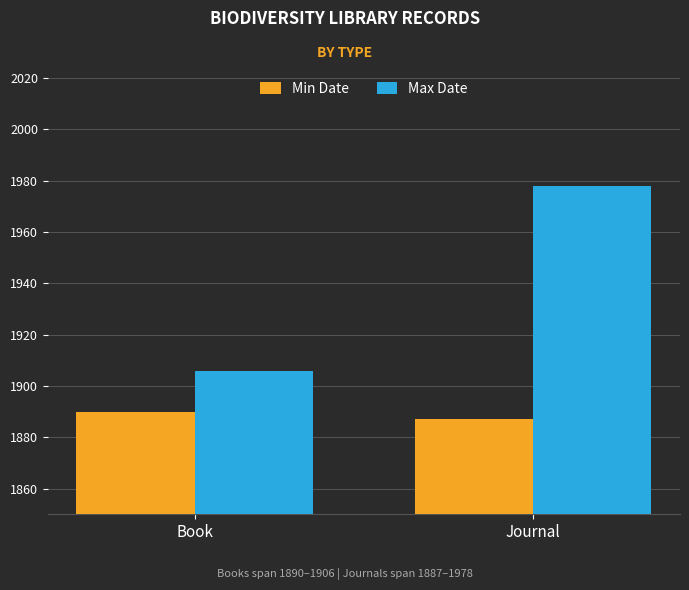

Reading left to right, transcribe all the data shown in this chart.

Min Date: Book=1890	Journal=1887
Max Date: Book=1906	Journal=1978